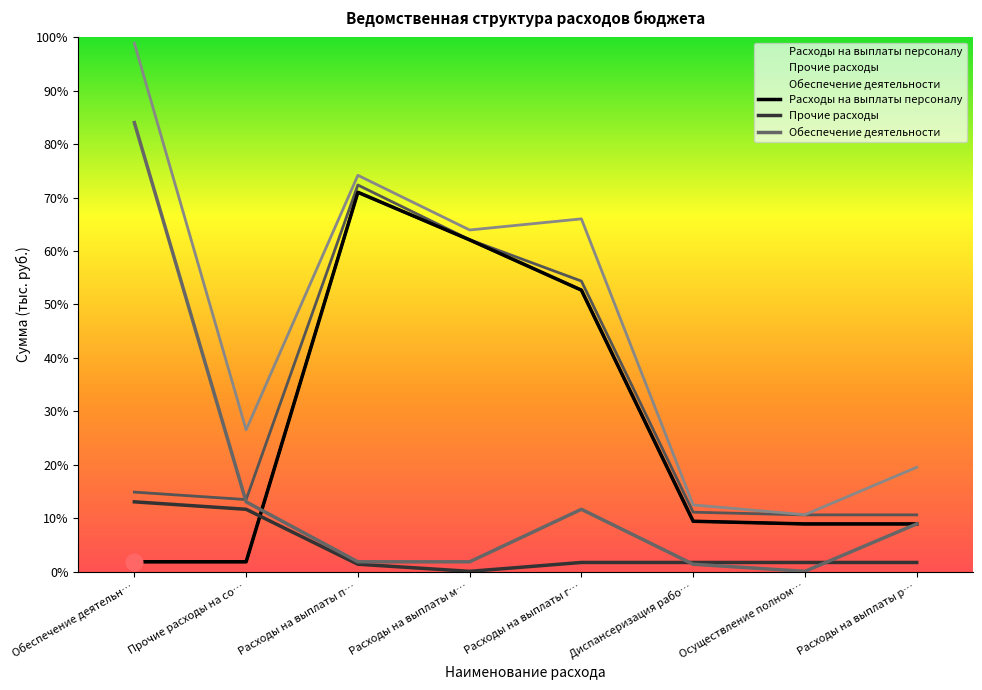

The Прочие расходы series shows 76.7 at Расходы на выплаты р…. True or false?

False